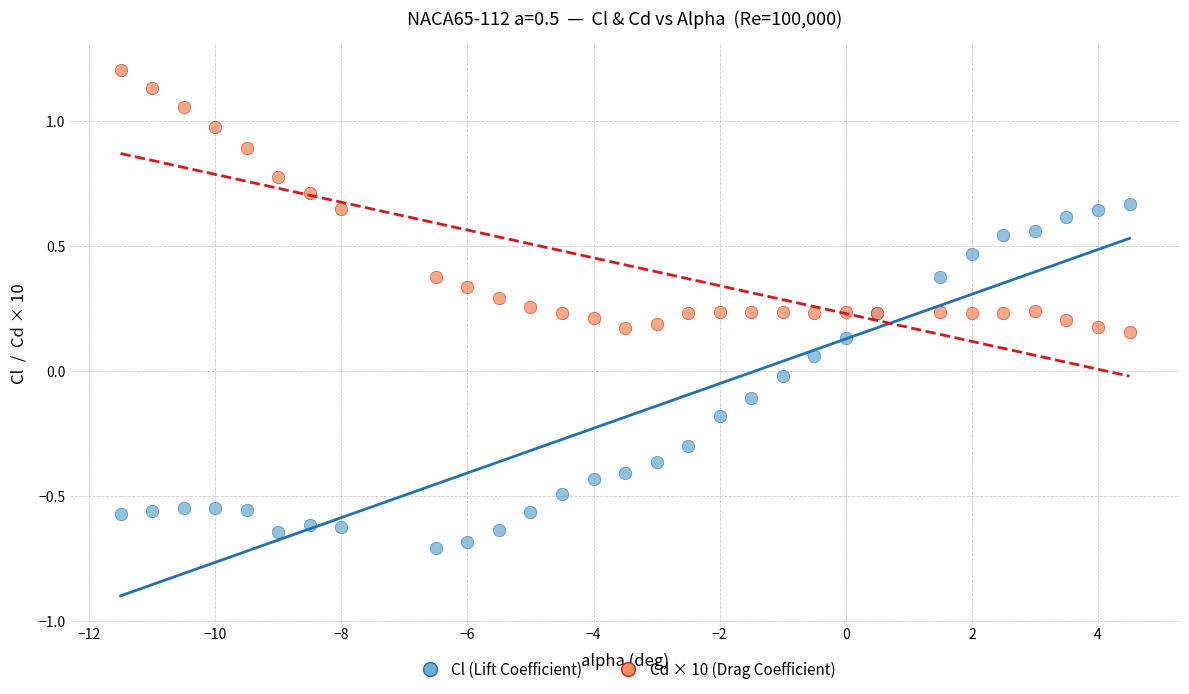

Which series has the largest Y range (max minus min)?

Cl (Lift Coefficient)